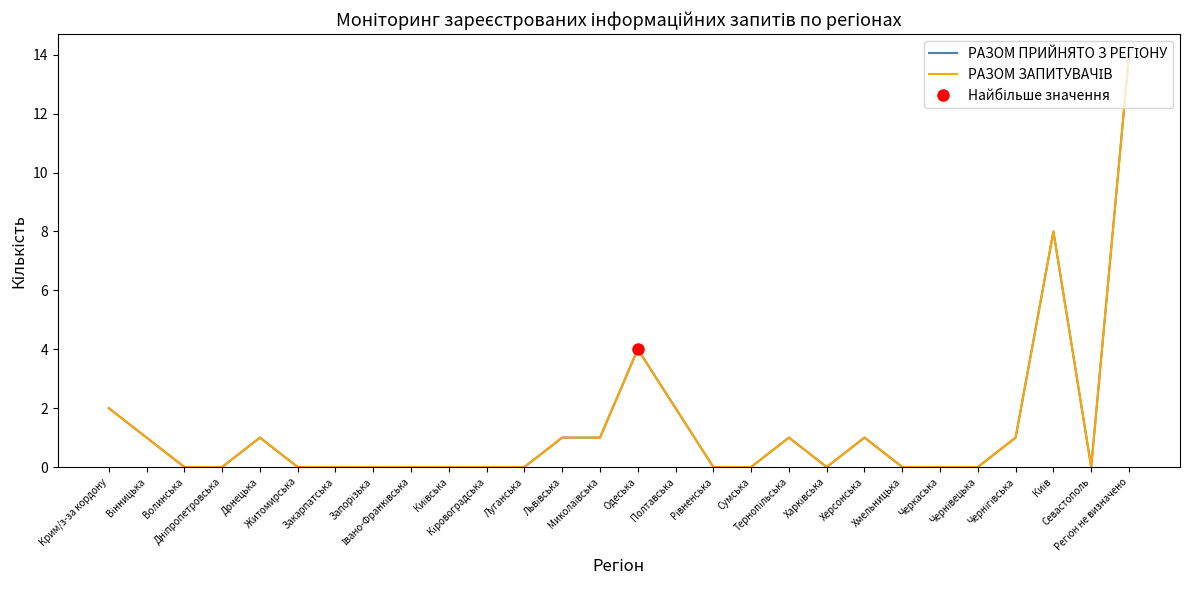

Reading right to left, what are all the values shown in this chart?

РАЗОМ ПРИЙНЯТО З РЕГІОНУ: Регіон не визначено=14	Севастополь=0	Київ=8	Чернігівська=1	Чернівецька=0	Черкаська=0	Хмельницька=0	Херсонська=1	Харківська=0	Тернопільська=1	Сумська=0	Рівненська=0	Полтавська=2	Одеська=4	Миколаївська=1	Львівська=1	Луганська=0	Кіровоградська=0	Київська=0	Івано-Франківська=0	Запорізька=0	Закарпатська=0	Житомирська=0	Донецька=1	Дніпропетровська=0	Волинська=0	Вінницька=1	Крим/з-за кордону=2
РАЗОМ ЗАПИТУВАЧІВ: Регіон не визначено=14	Севастополь=0	Київ=8	Чернігівська=1	Чернівецька=0	Черкаська=0	Хмельницька=0	Херсонська=1	Харківська=0	Тернопільська=1	Сумська=0	Рівненська=0	Полтавська=2	Одеська=4	Миколаївська=1	Львівська=1	Луганська=0	Кіровоградська=0	Київська=0	Івано-Франківська=0	Запорізька=0	Закарпатська=0	Житомирська=0	Донецька=1	Дніпропетровська=0	Волинська=0	Вінницька=1	Крим/з-за кордону=2